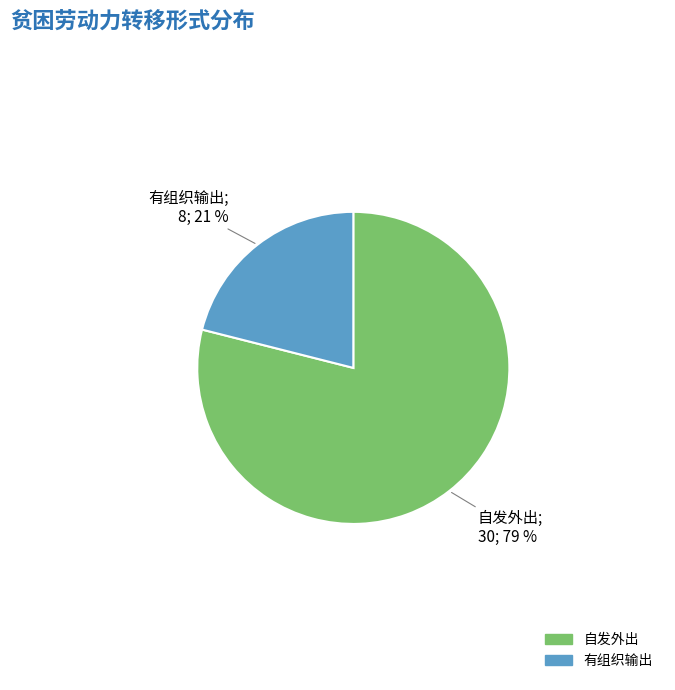

The 有组织输出 slice represents 21% of the pie. True or false?

True